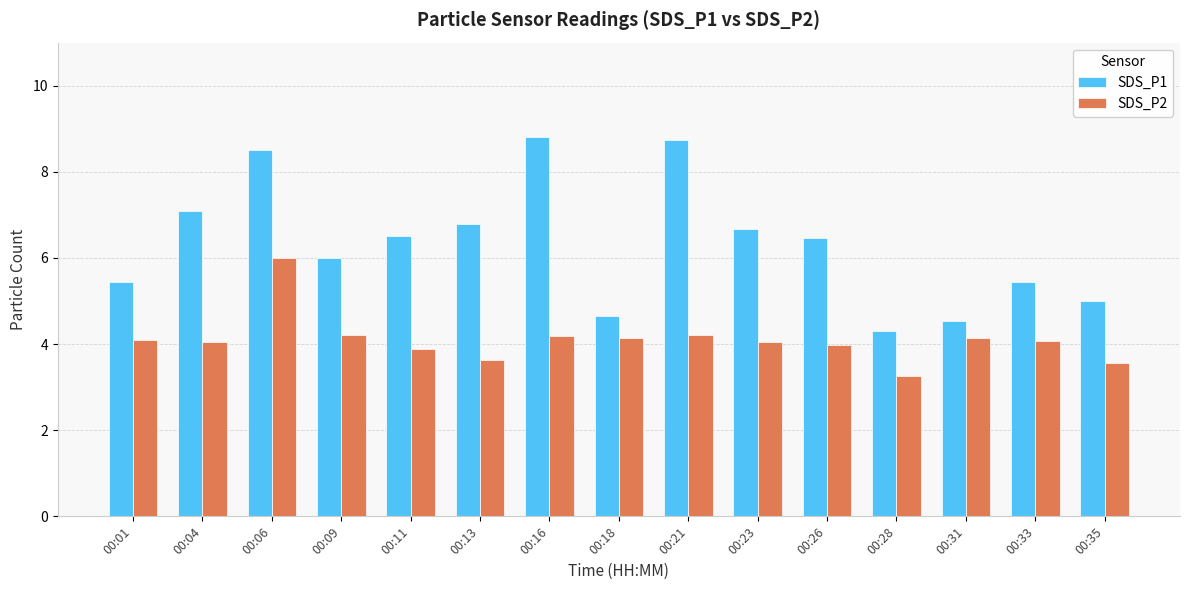

How many data points does each series have?

15